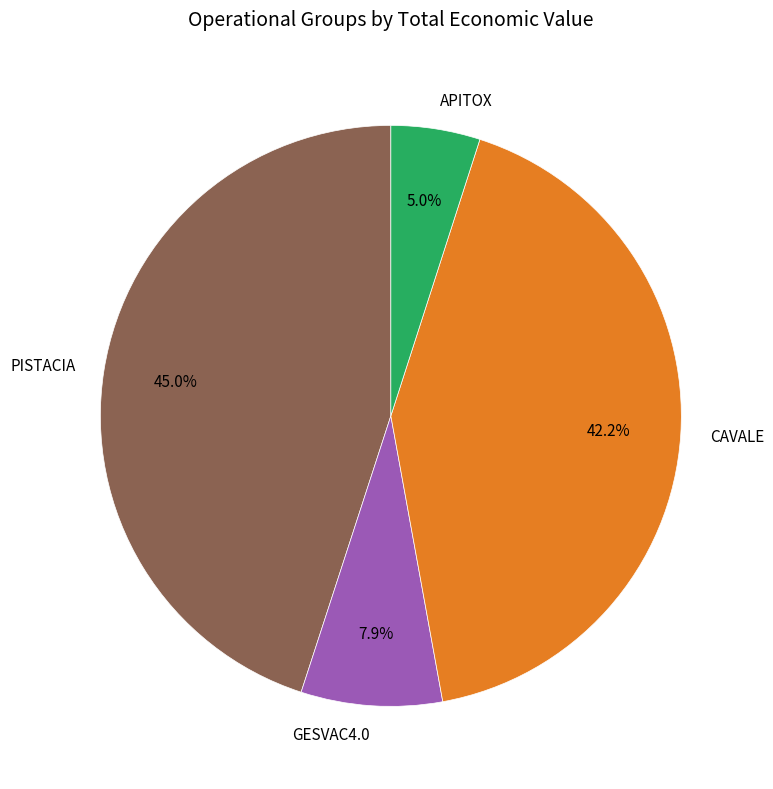

The PISTACIA slice represents 31% of the pie. True or false?

False